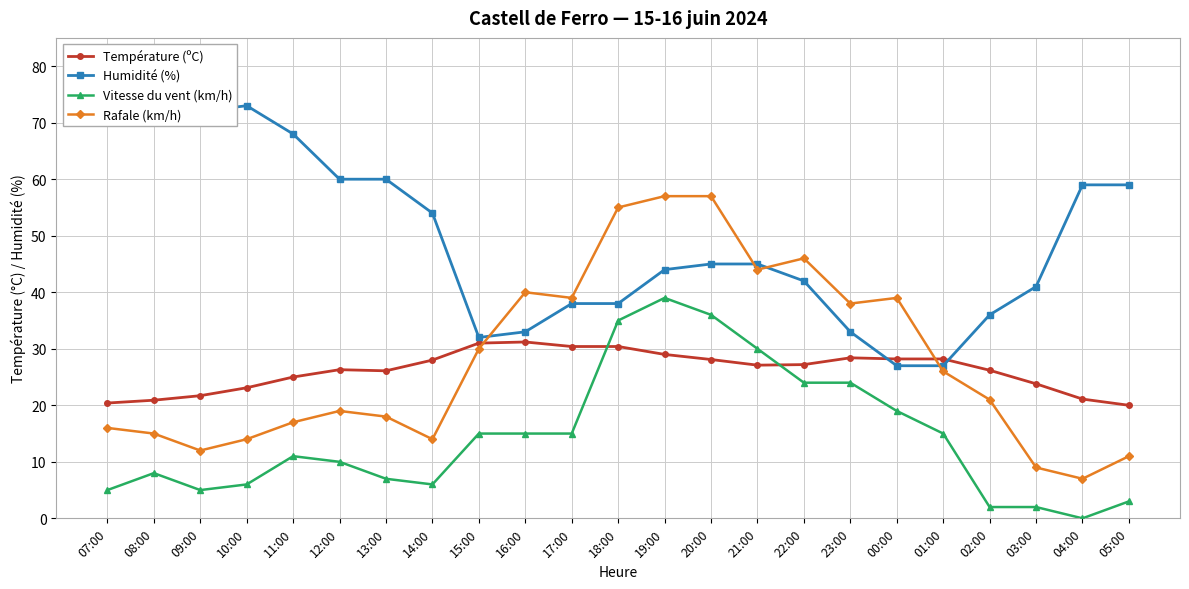

Which series has the widest spread of values?

Rafale (km/h)